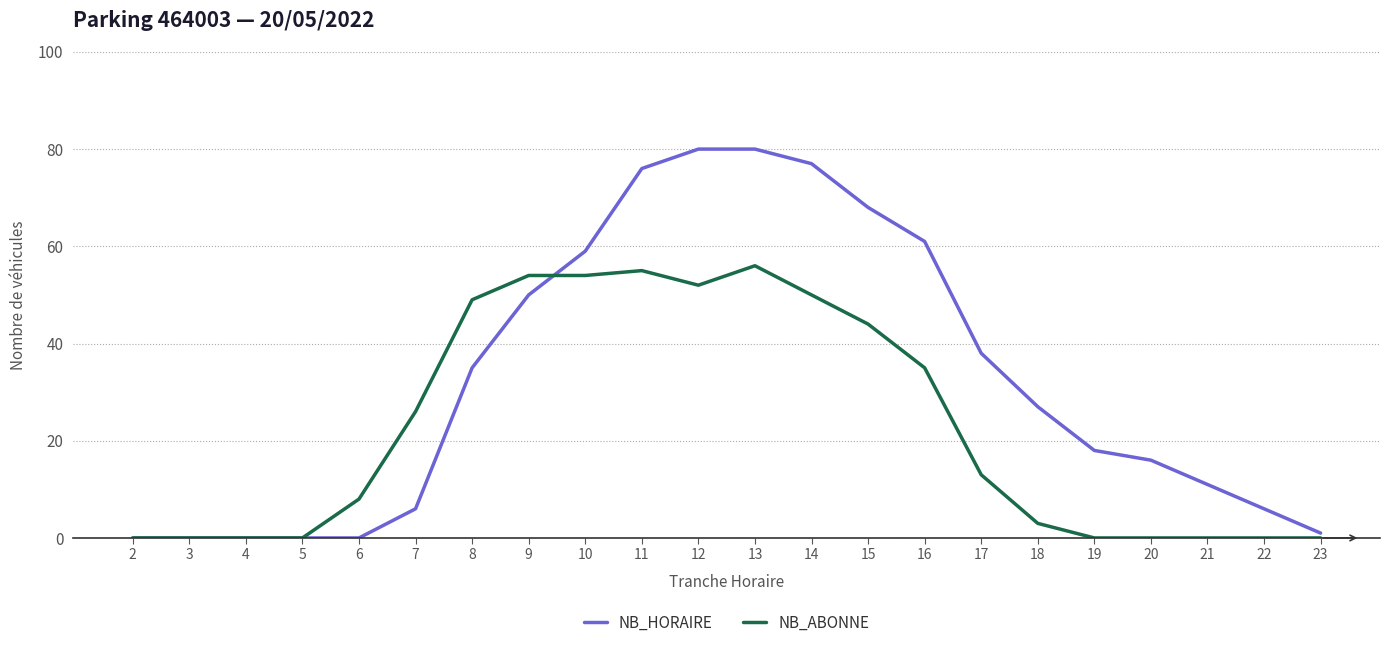

True or false: NB_HORAIRE has a value of 62 at 8.

False